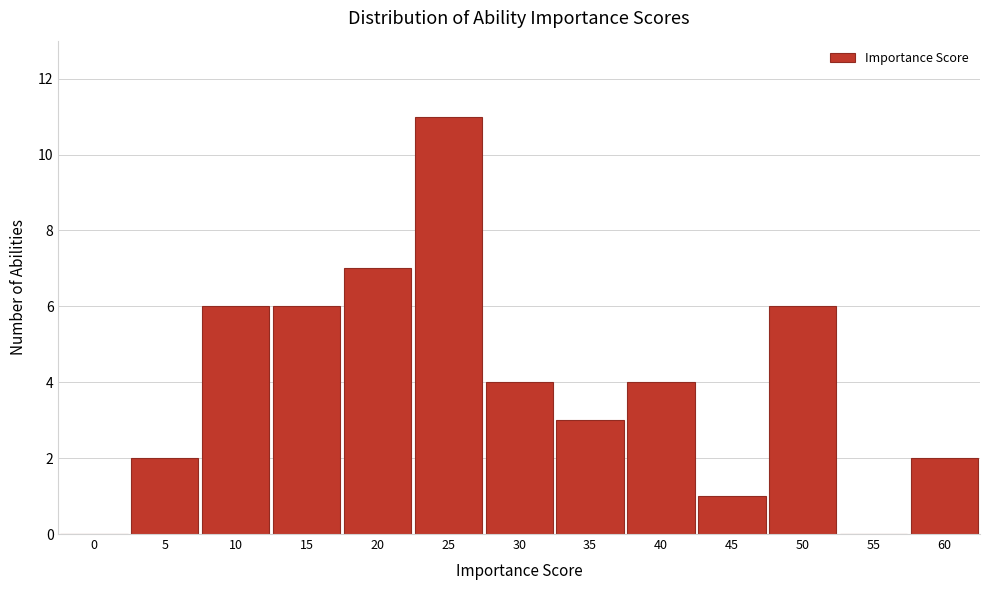

Reading right to left, what are all the values shown in this chart?

60=2	55=0	50=6	45=1	40=4	35=3	30=4	25=11	20=7	15=6	10=6	5=2	0=0